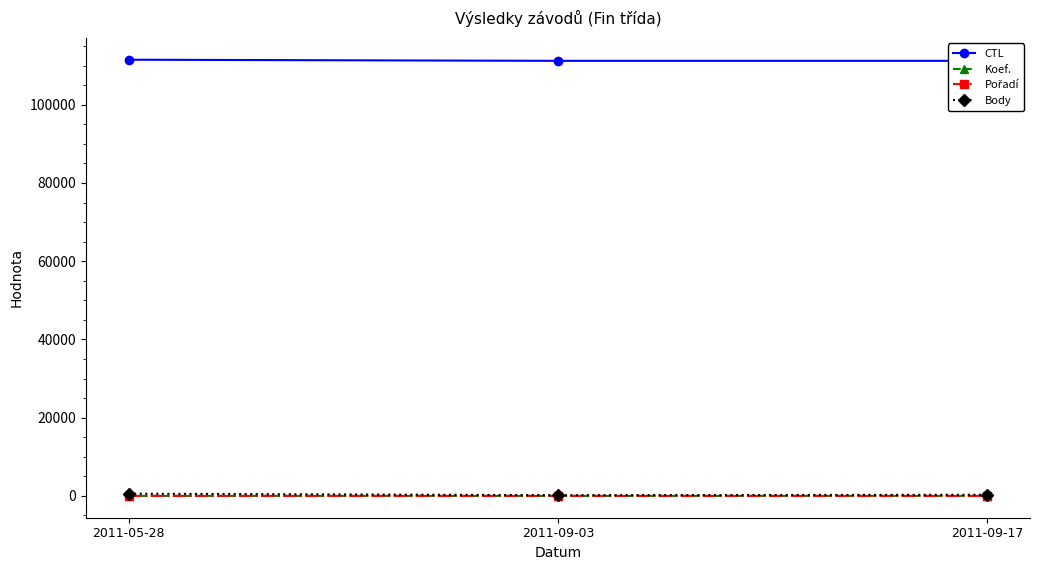

Does the chart display data point markers on the line(s)?

Yes